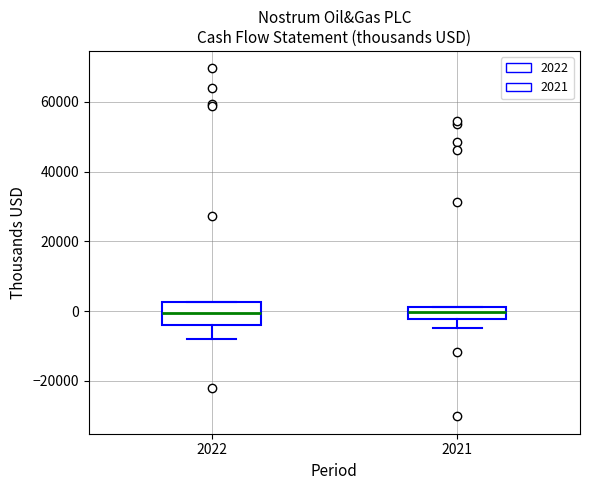

Comparing the boxes themselves (not the whiskers), which one is the tallest?

2022